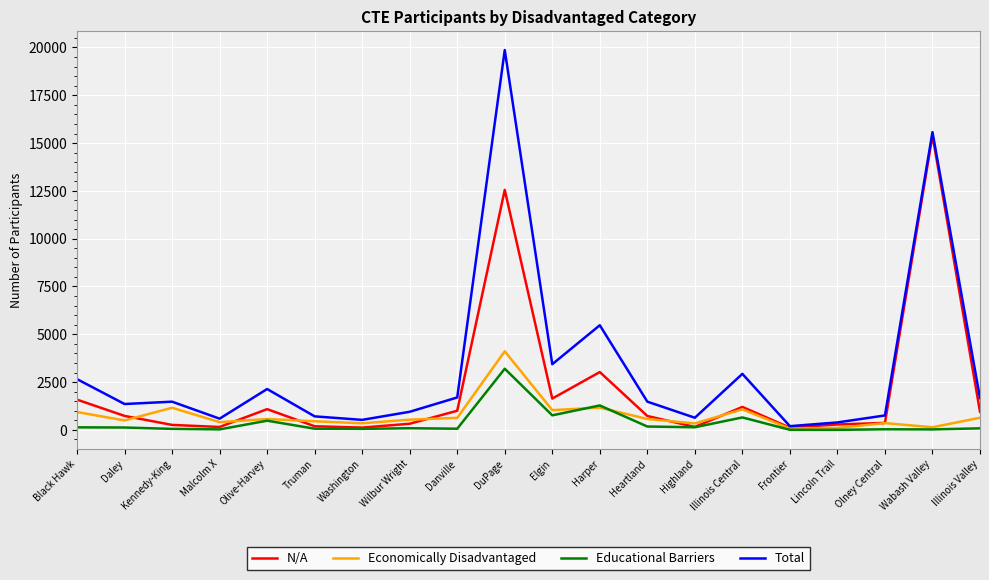

Which series ends up on top after the final intersection of Educational Barriers and Economically Disadvantaged?

Economically Disadvantaged